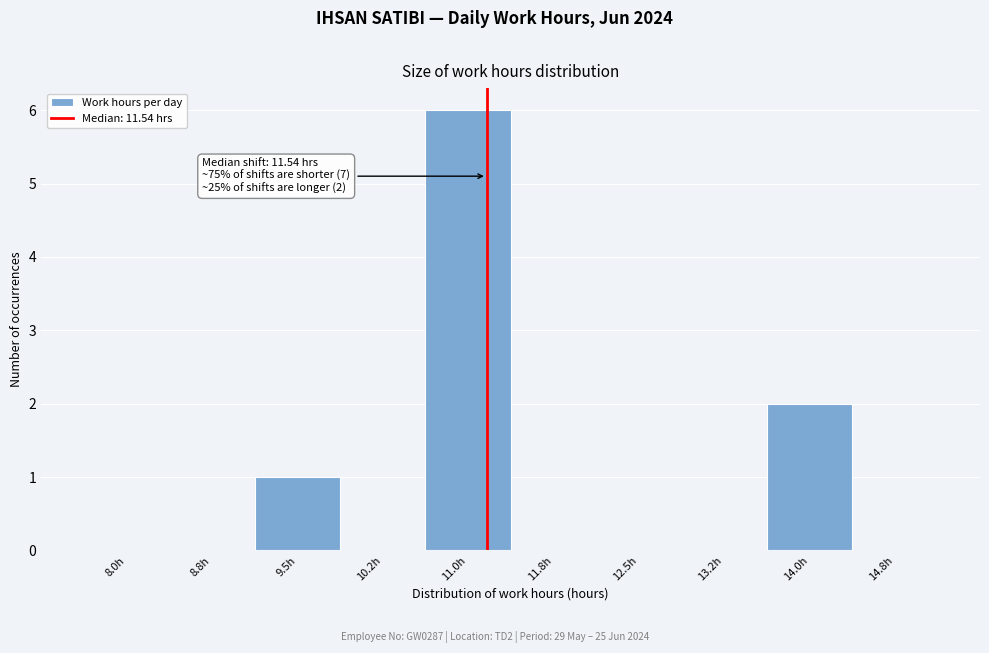

Reading left to right, extract all data points from this chart.

8.0h=0	8.8h=0	9.5h=1	10.2h=0	11.0h=6	11.8h=0	12.5h=0	13.2h=0	14.0h=2	14.8h=0